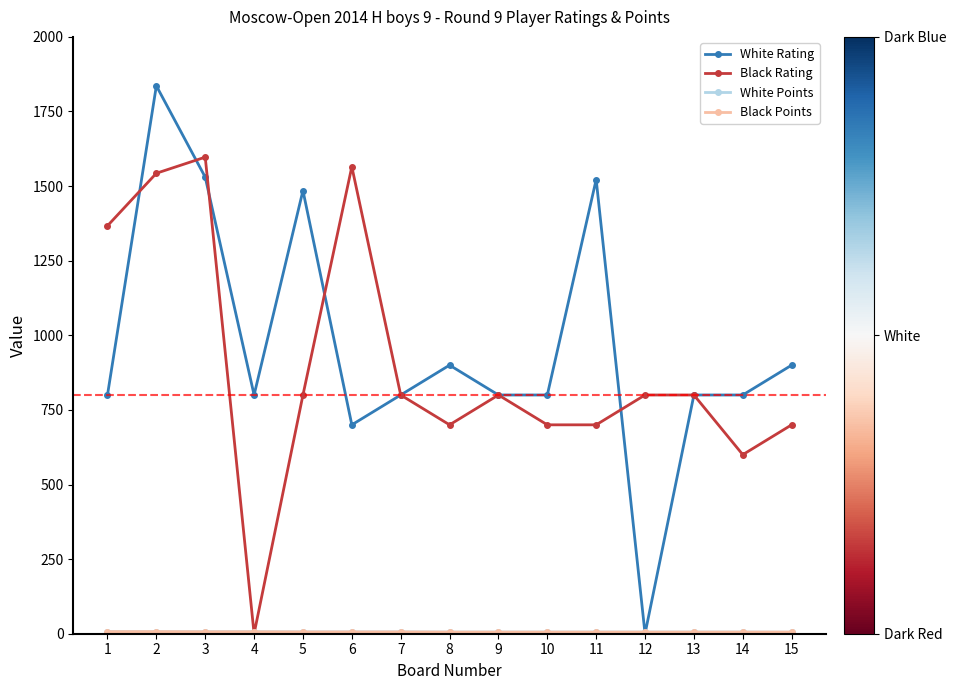

What is the greatest value displayed?

1836.0